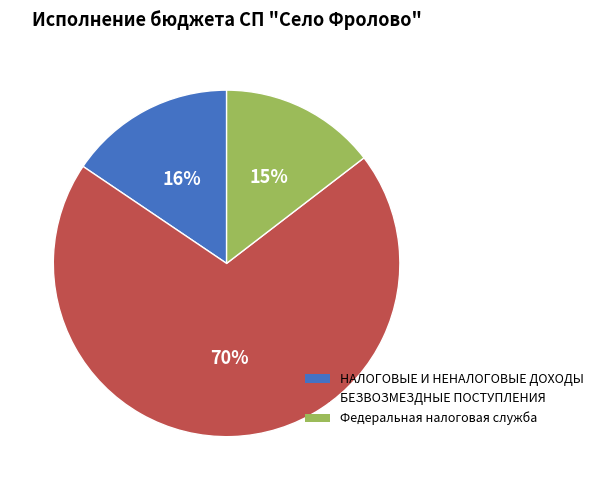

Does НАЛОГОВЫЕ И НЕНАЛОГОВЫЕ ДОХОДЫ account for over 50% of the chart?

No